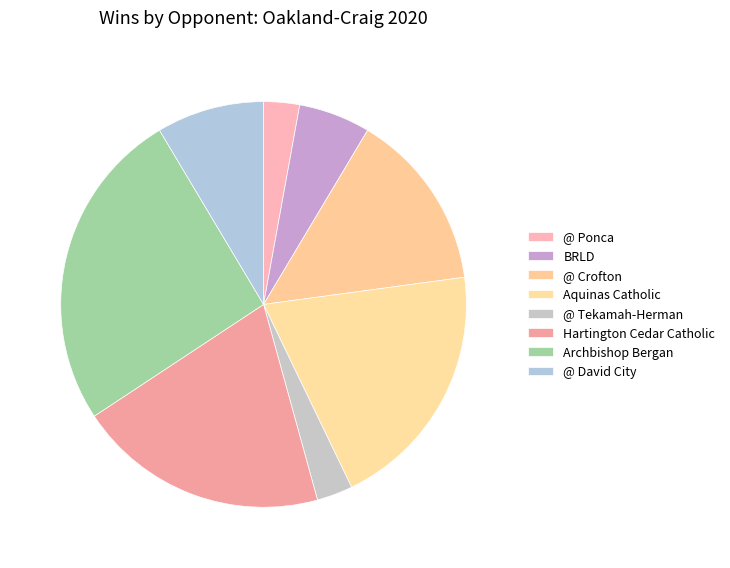

What percentage is the @ Ponca slice, to the nearest percent?

3%